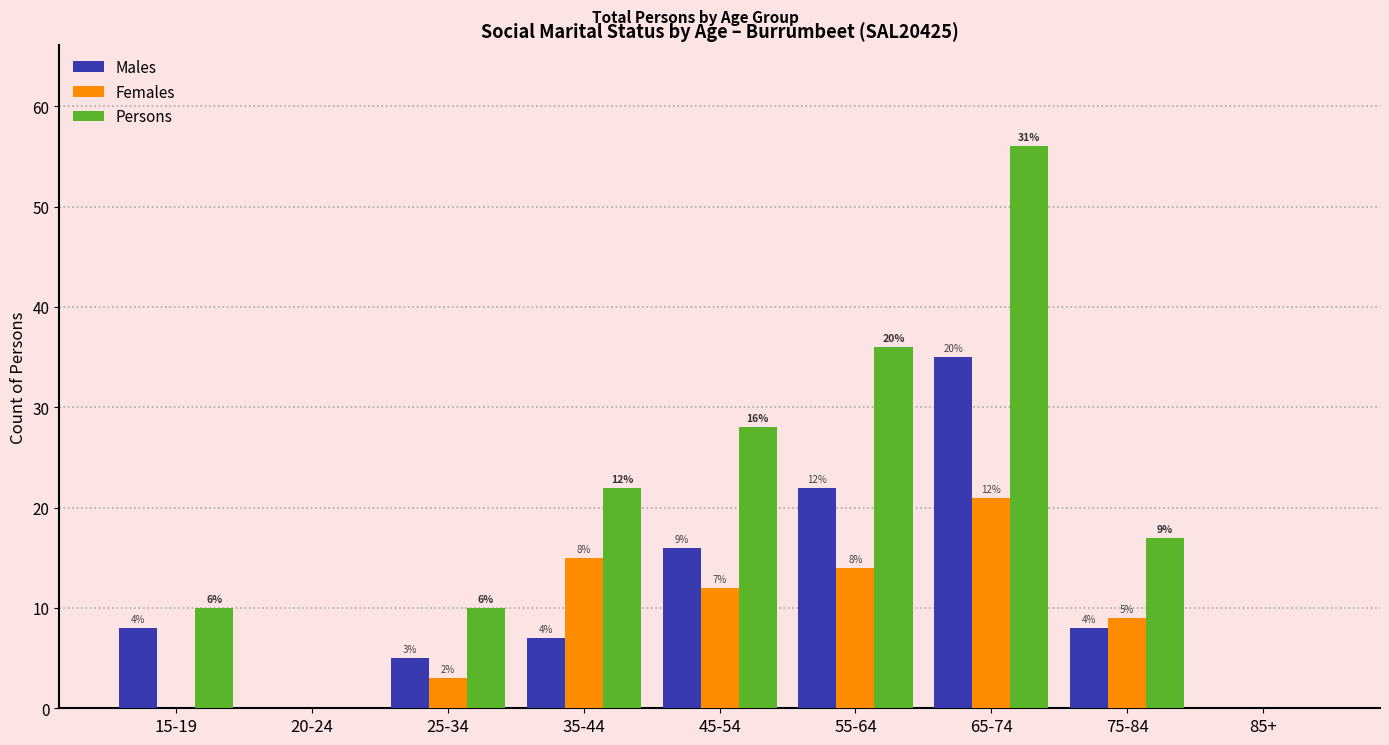

Reading right to left, transcribe all the data shown in this chart.

Males: 85+=0	75-84=8	65-74=35	55-64=22	45-54=16	35-44=7	25-34=5	20-24=0	15-19=8
Females: 85+=0	75-84=9	65-74=21	55-64=14	45-54=12	35-44=15	25-34=3	20-24=0	15-19=0
Persons: 85+=0	75-84=17	65-74=56	55-64=36	45-54=28	35-44=22	25-34=10	20-24=0	15-19=10